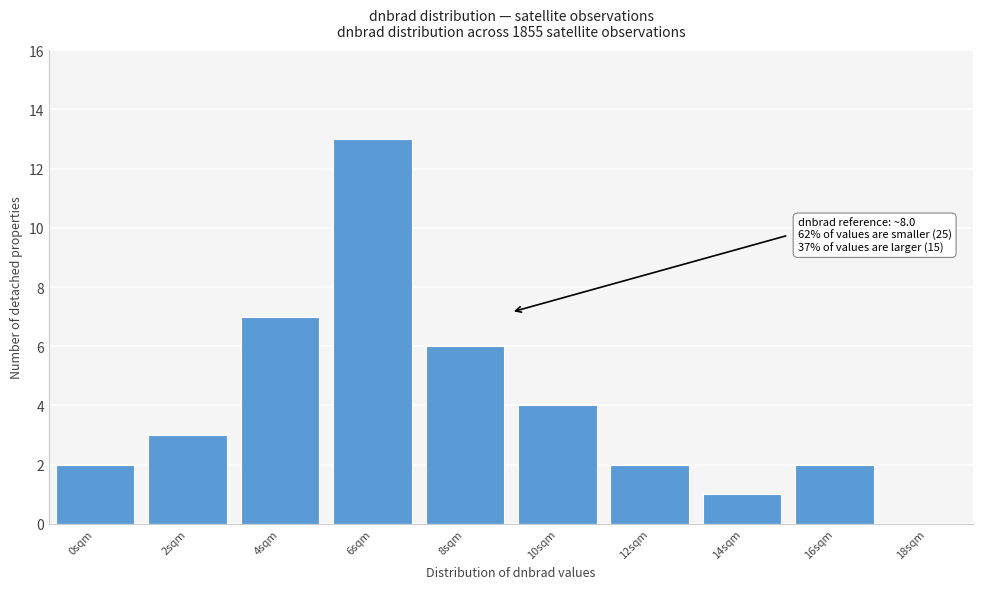

Reading left to right, transcribe all the data shown in this chart.

0sqm=2	2sqm=3	4sqm=7	6sqm=13	8sqm=6	10sqm=4	12sqm=2	14sqm=1	16sqm=2	18sqm=0